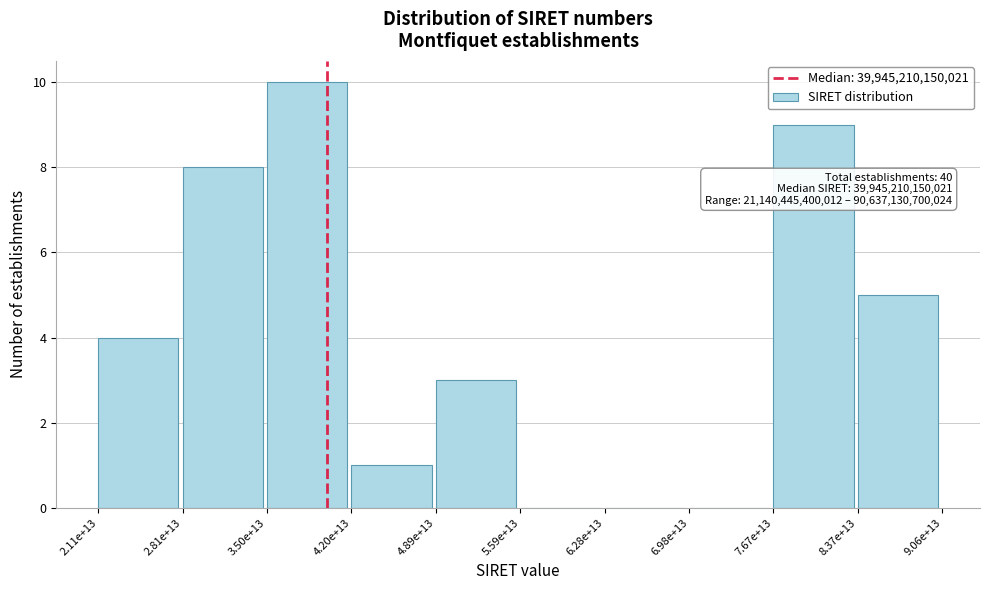

Reading right to left, extract all data points from this chart.

8.37e+13=5	7.67e+13=9	6.98e+13=0	6.28e+13=0	5.59e+13=0	4.89e+13=3	4.20e+13=1	3.50e+13=10	2.81e+13=8	2.11e+13=4